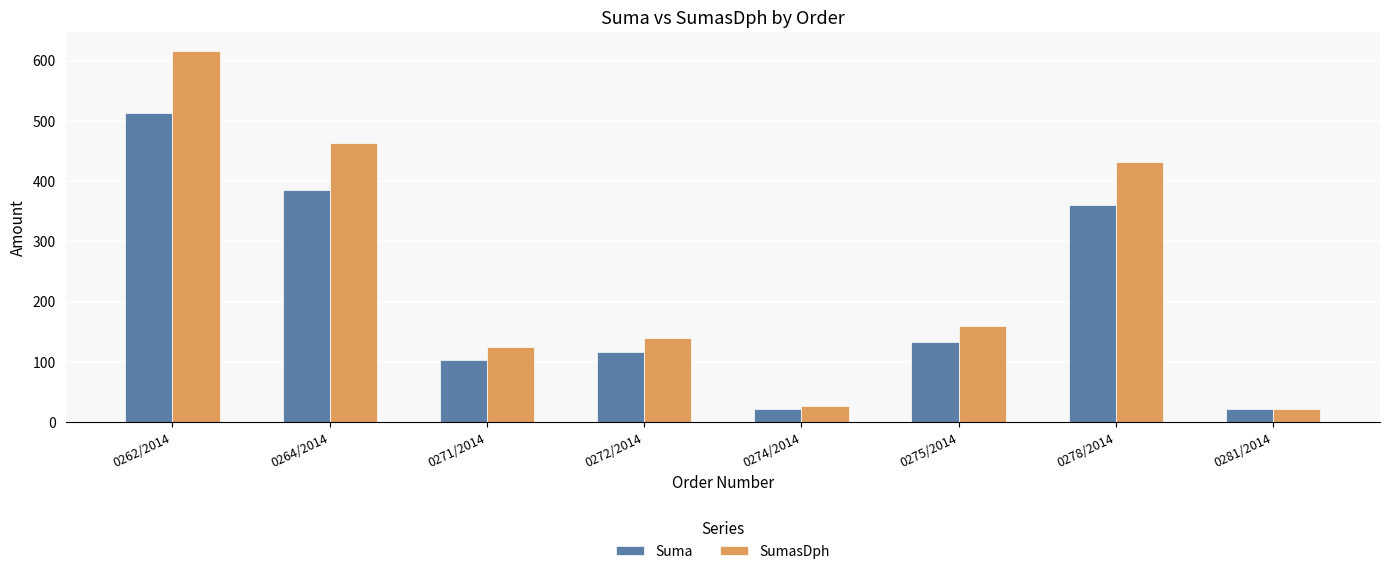

What is the greatest value displayed?

616.6